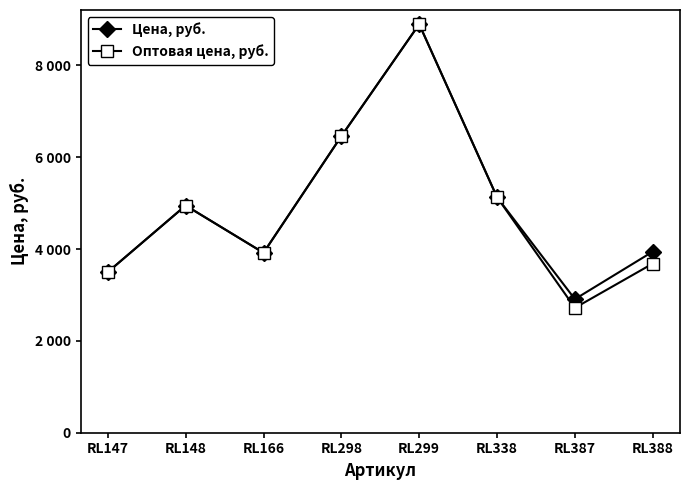

True or false: Цена, руб. has more than 1 interior local peaks.

True